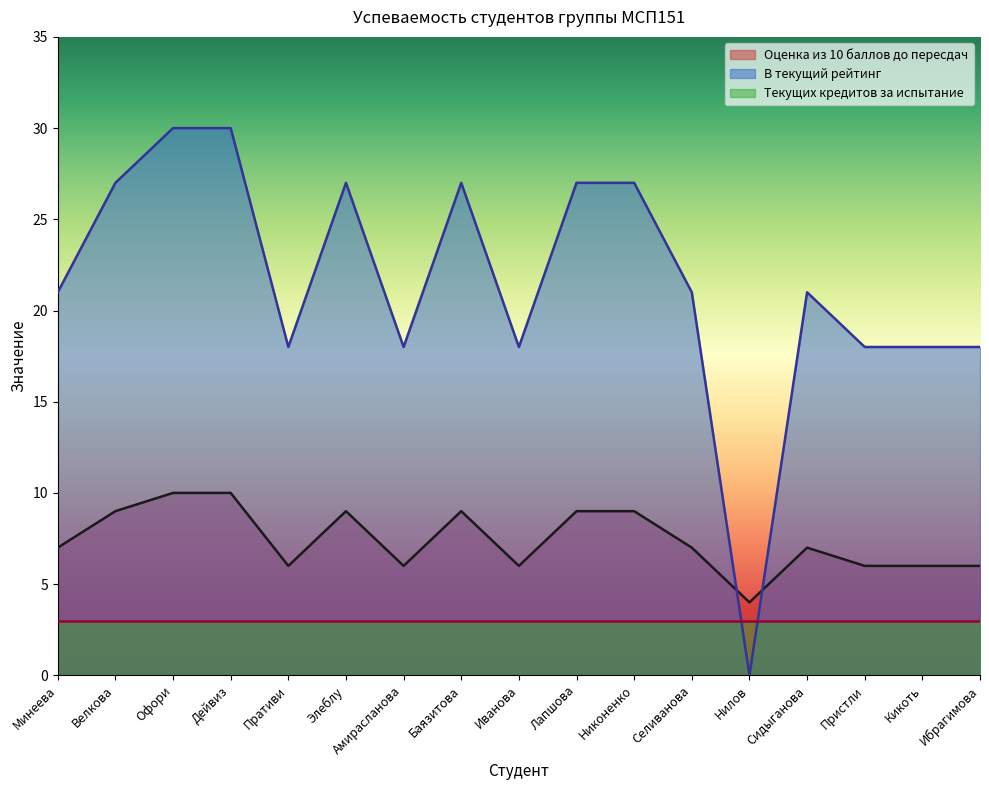

Rank the categories by В текущий рейтинг value from lowest to highest.

Нилов, Пративи, Амирасланова, Иванова, Пристли, Кикоть, Ибрагимова, Минеева, Селиванова, Сидыганова, Велкова, Элеблу, Баязитова, Лапшова, Никоненко, Офори, Дейвиз